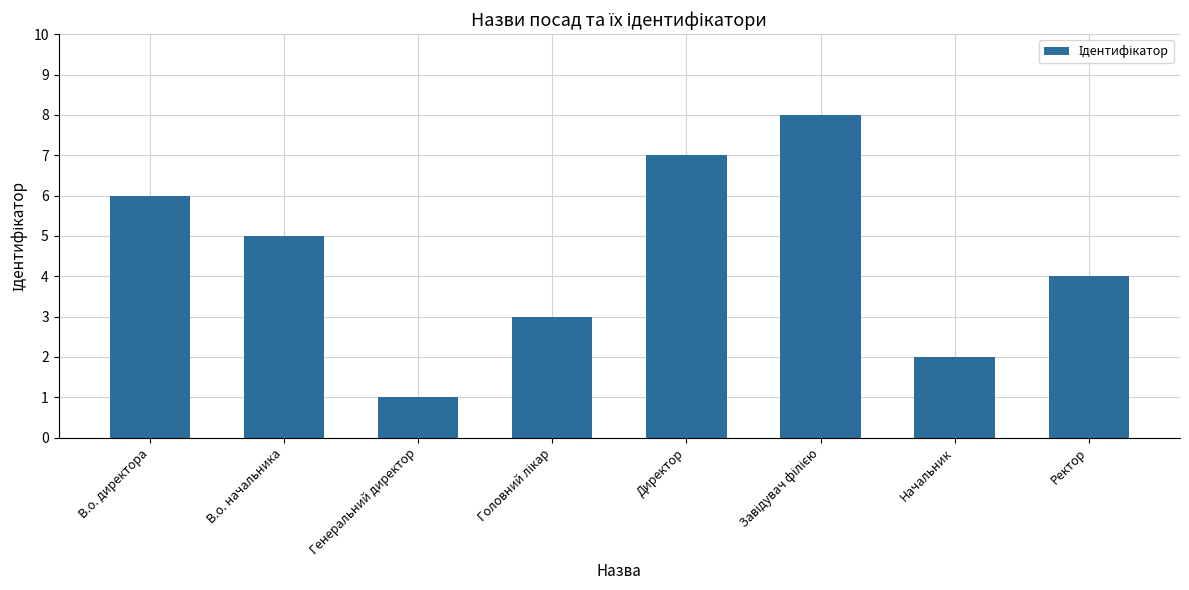

The chart shows a value of 5 at В.о. начальника. True or false?

True